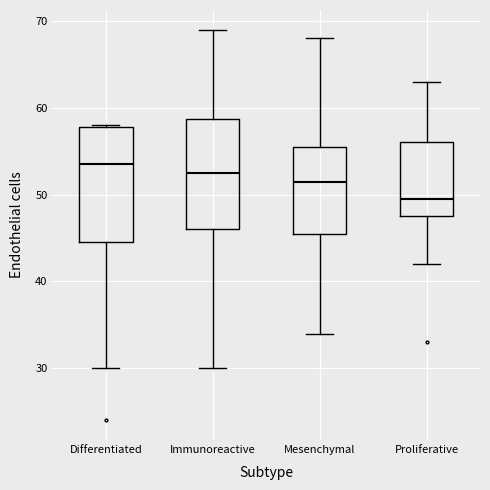

Where does the lower whisker of the box for Immunoreactive end on the y-axis? The values are not printed on the chart, so give them approximately, as read against the axis.

30